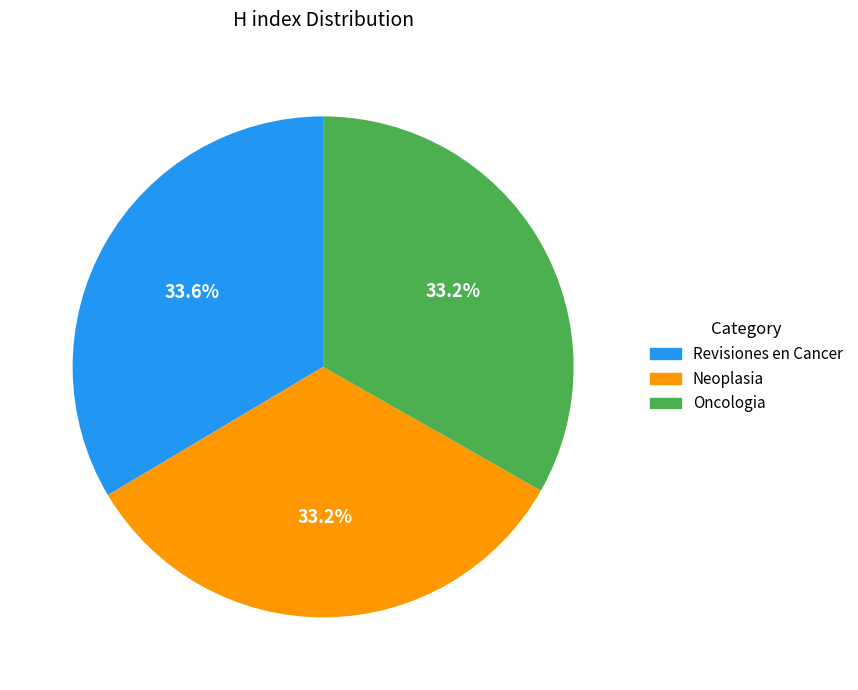

What is the ratio of the value at Revisiones en Cancer to the value at Oncologia?

1.0